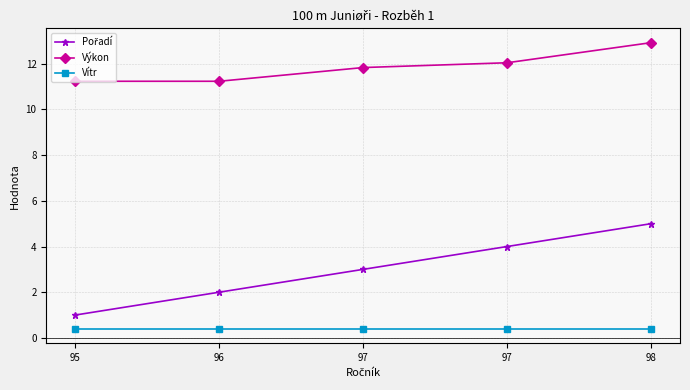

True or false: Pořadí has a value of 5.0 at 98.

True